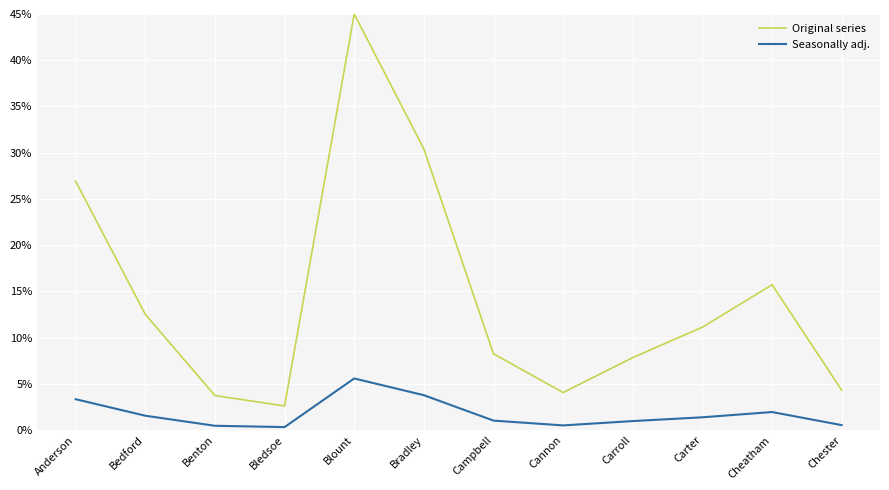

Is the value of Original series at Cannon greater than the value of Seasonally adj. at Anderson?

Yes